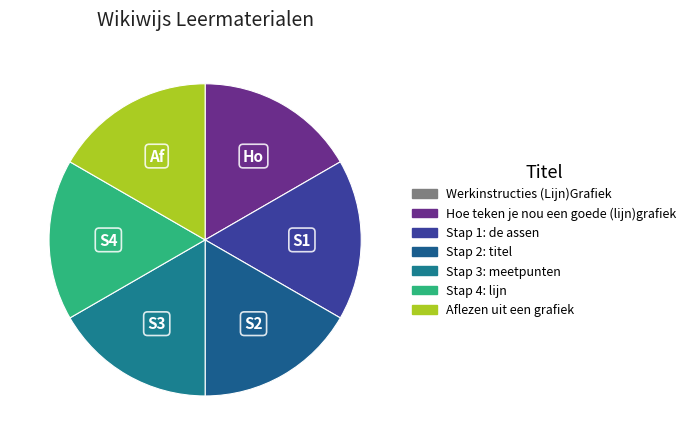

Is there a majority slice in this chart?

No